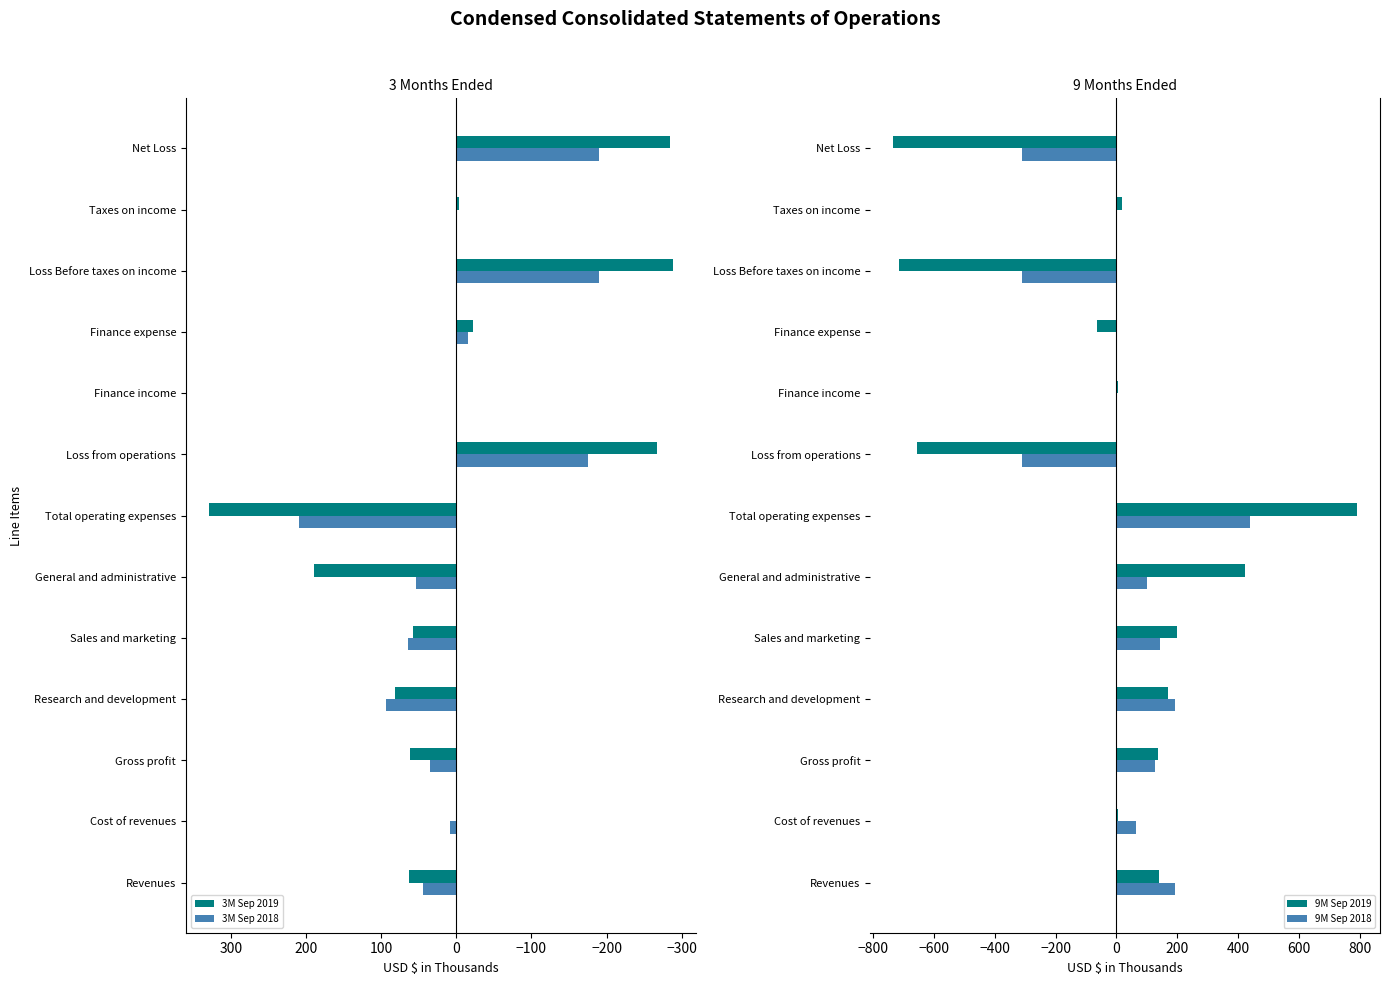

The value of 3M Sep 2018 at Research and development is 93. True or false?

True